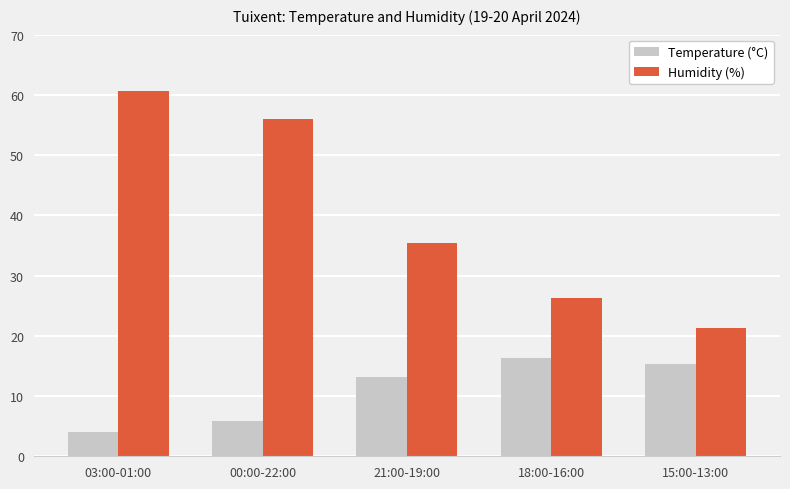

Rank the series by their maximum value, from lowest to highest.

Temperature (°C), Humidity (%)